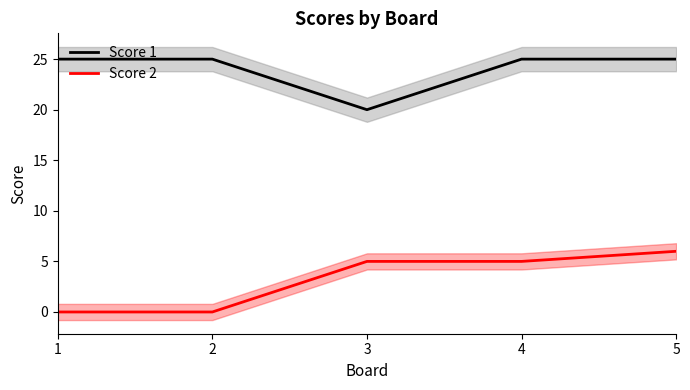

Reading left to right, extract all data points from this chart.

Score 1: 25	25	20	25	25
Score 2: 0	0	5	5	6